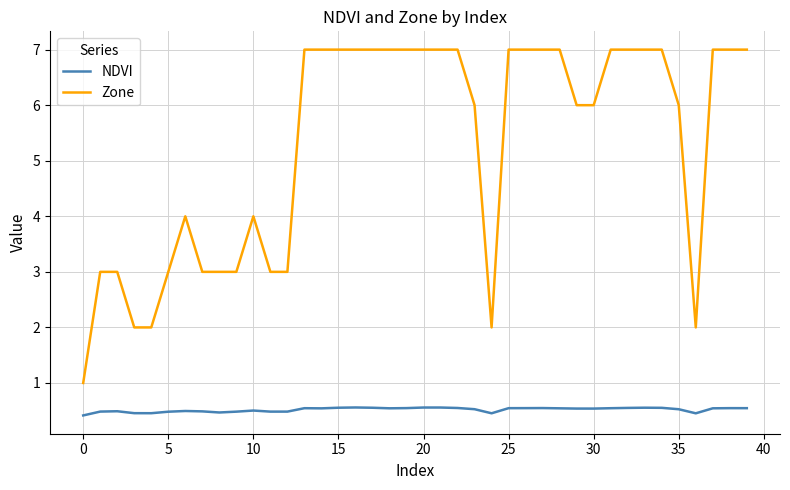

Which series has the largest range (max minus min)?

Zone